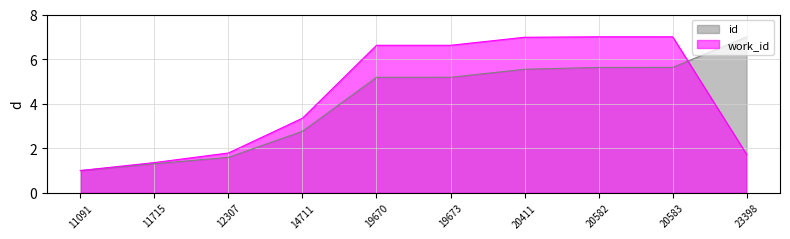

Which series has the largest total across all categories?

work_id